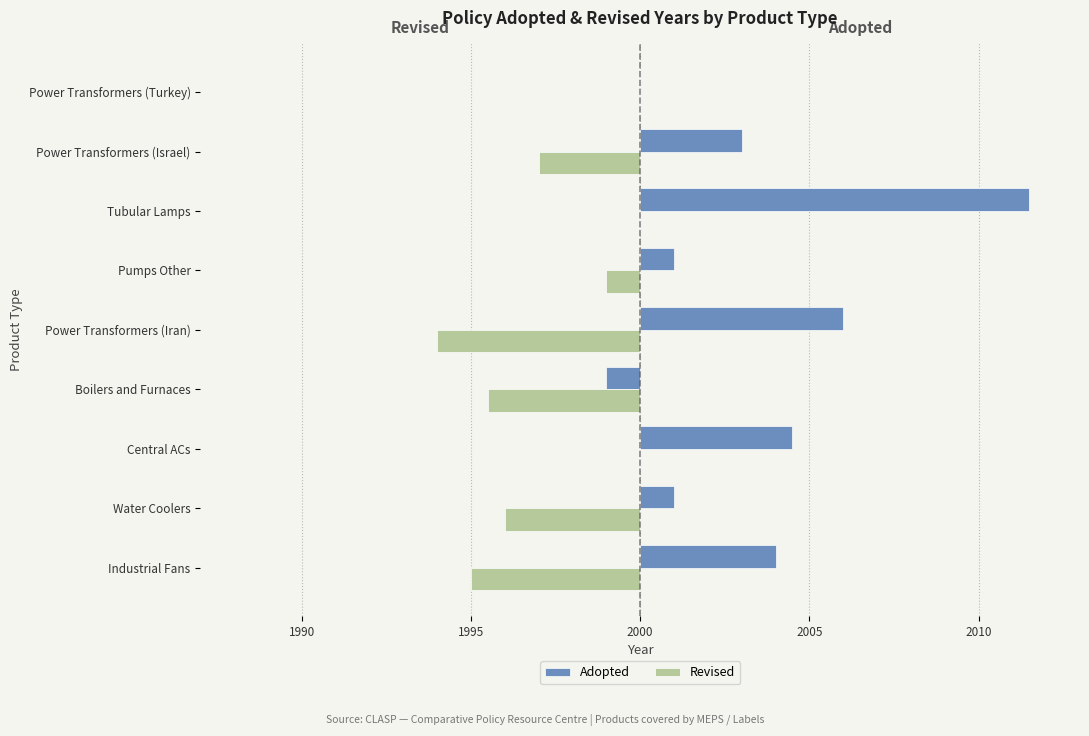

What are all the series names shown in the legend?

Adopted, Revised